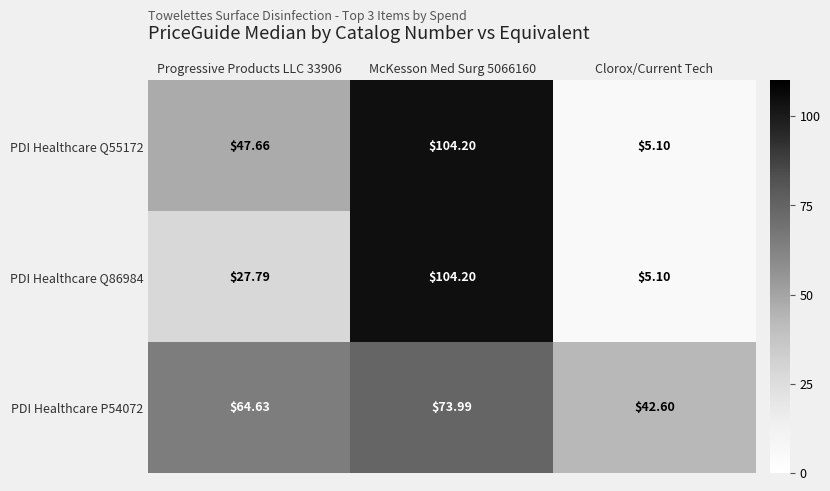

What is the maximum value shown in the chart?

104.2